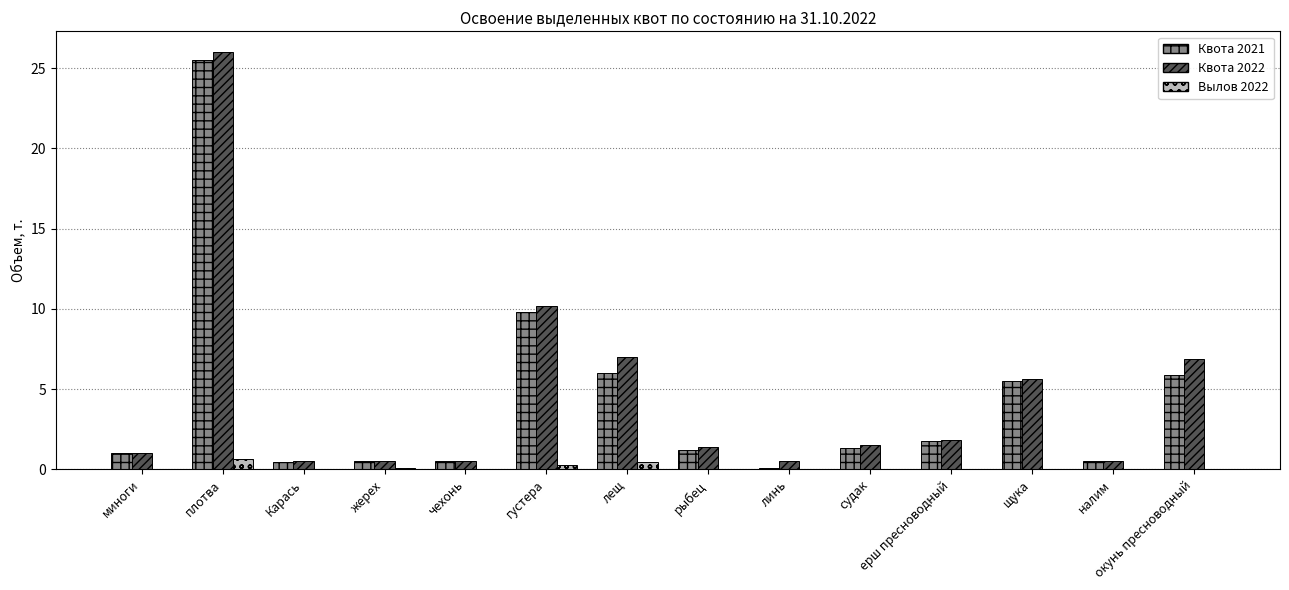

What is the sum of the Квота 2022 values at Карась and щука?

6.1